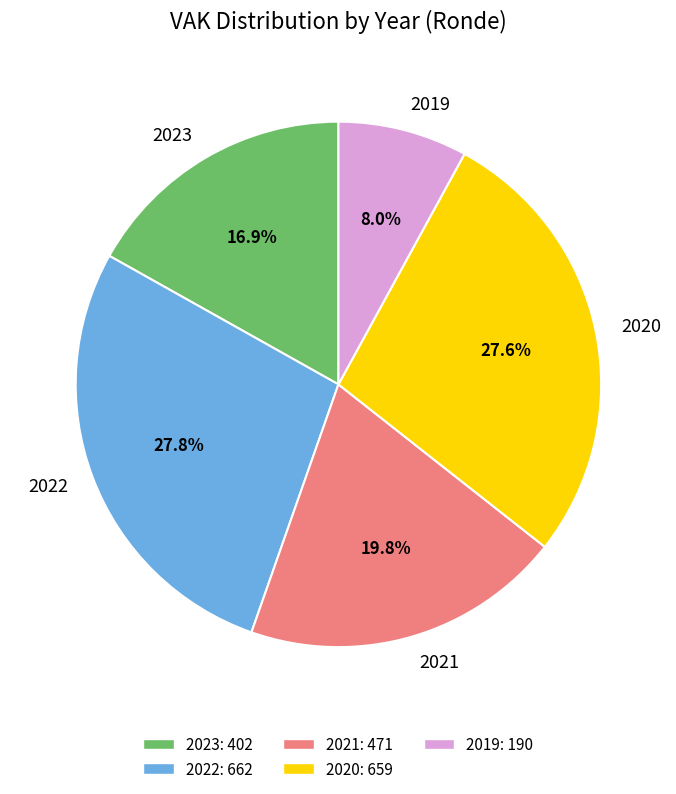

Does 2021 account for over 50% of the chart?

No